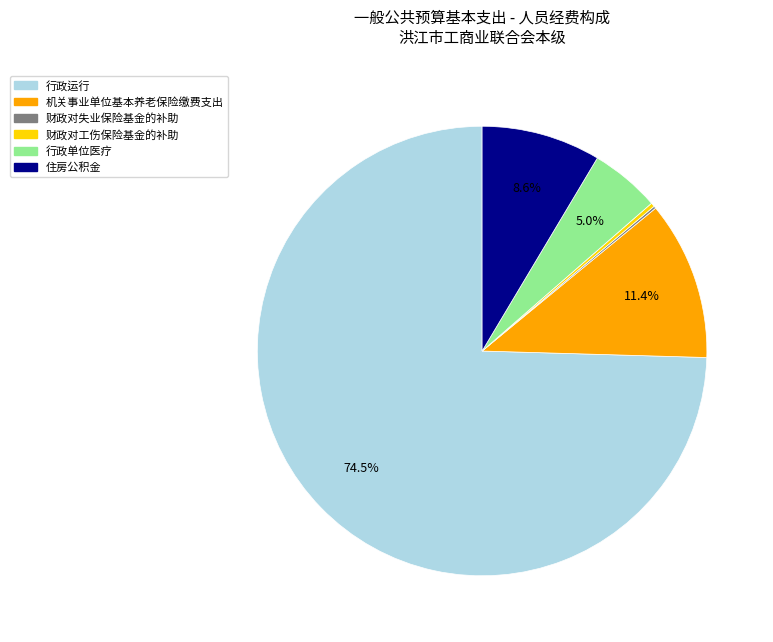

Does 行政单位医疗 account for over 50% of the chart?

No